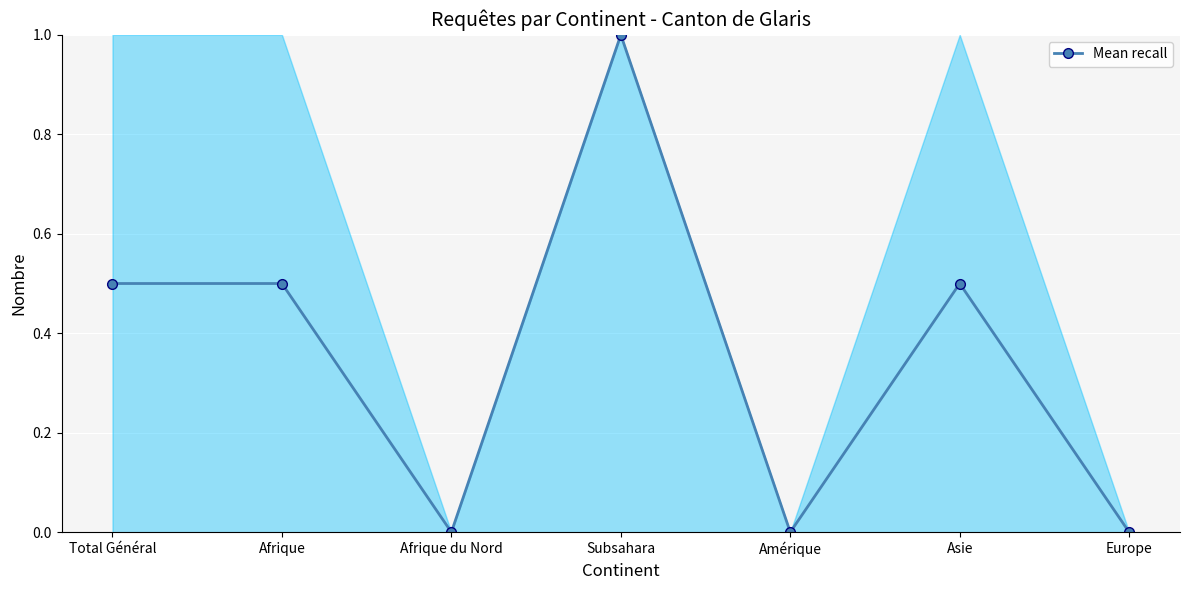

Reading left to right, extract all data points from this chart.

Total Général=0.5	Afrique=0.5	Afrique du Nord=0.0	Subsahara=1.0	Amérique=0.0	Asie=0.5	Europe=0.0